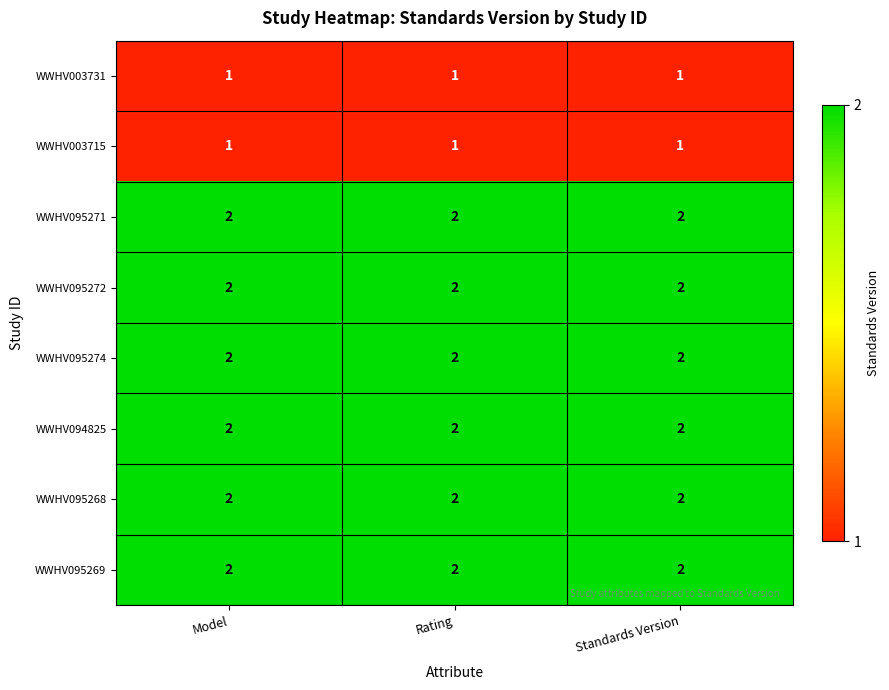

What is the total value across all series at Standards Version?

14